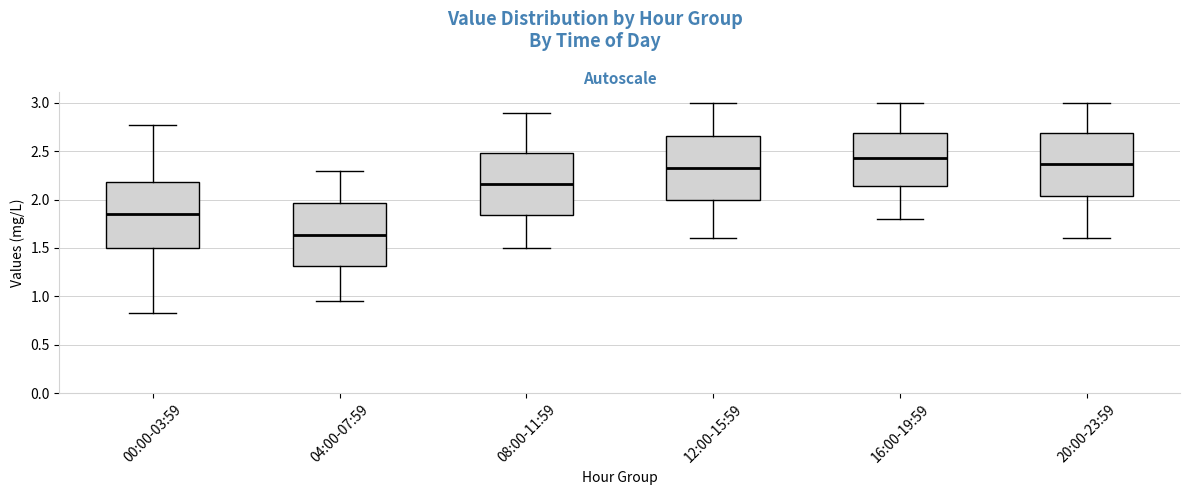

Which box's median line is the highest?

16:00-19:59